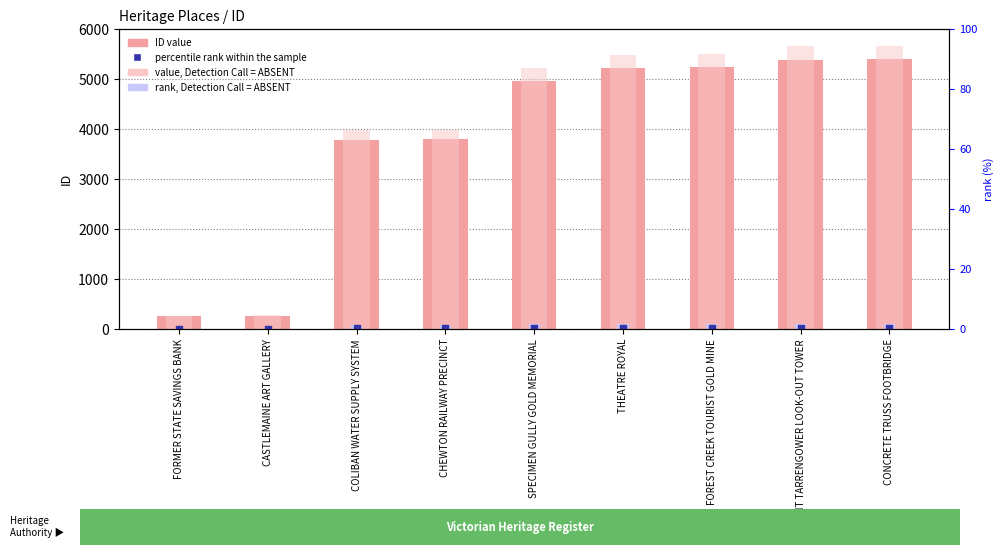

At how many categories does at least one series exceed 4855?

5